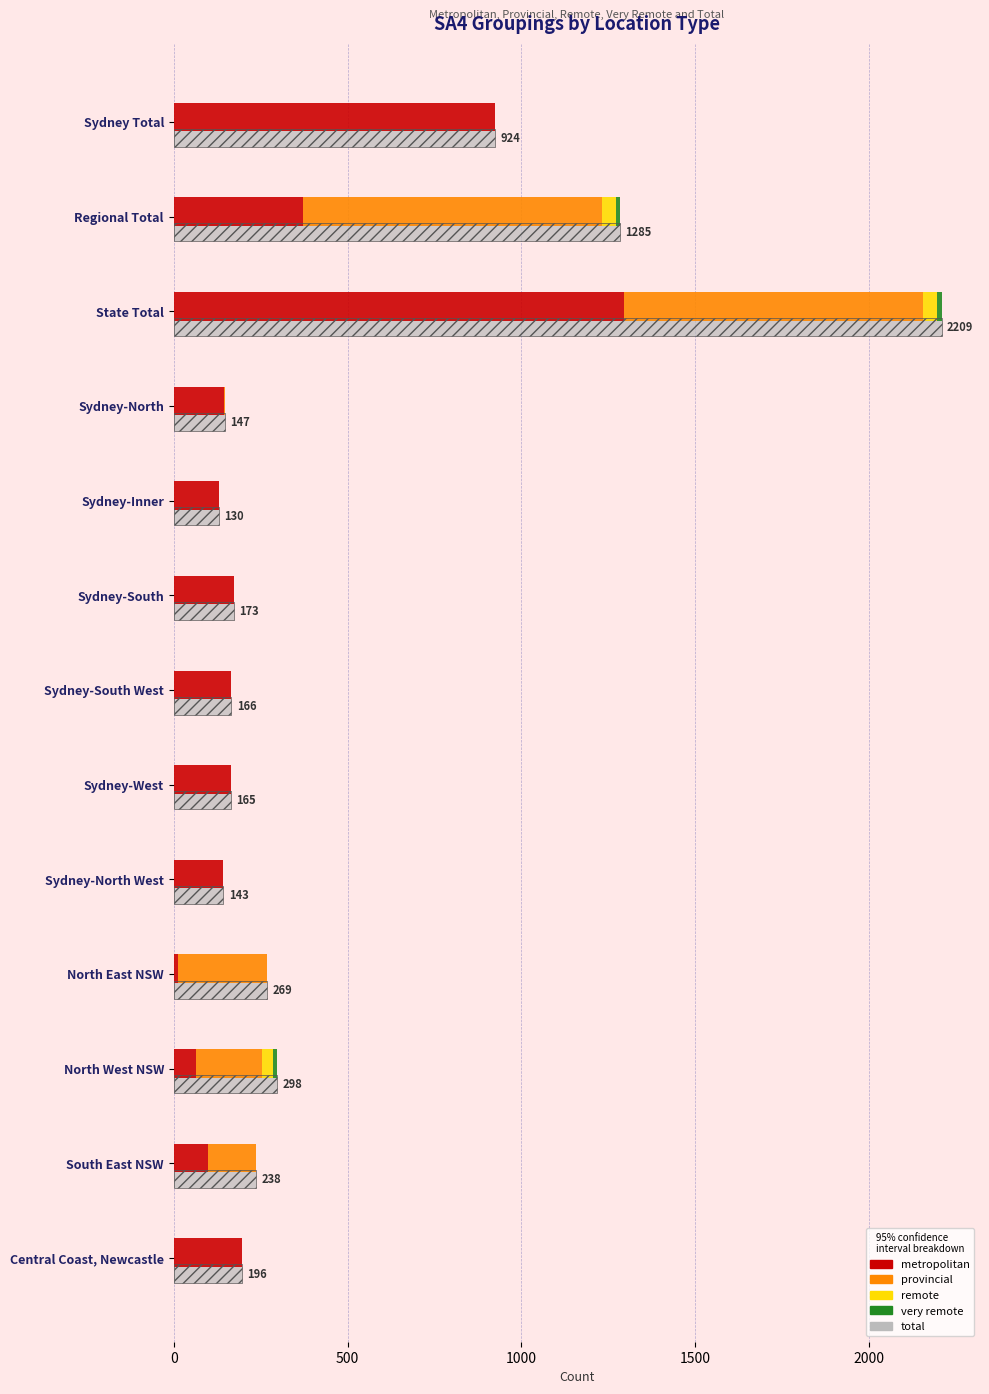

What is the average value of the metropolitan series?

299